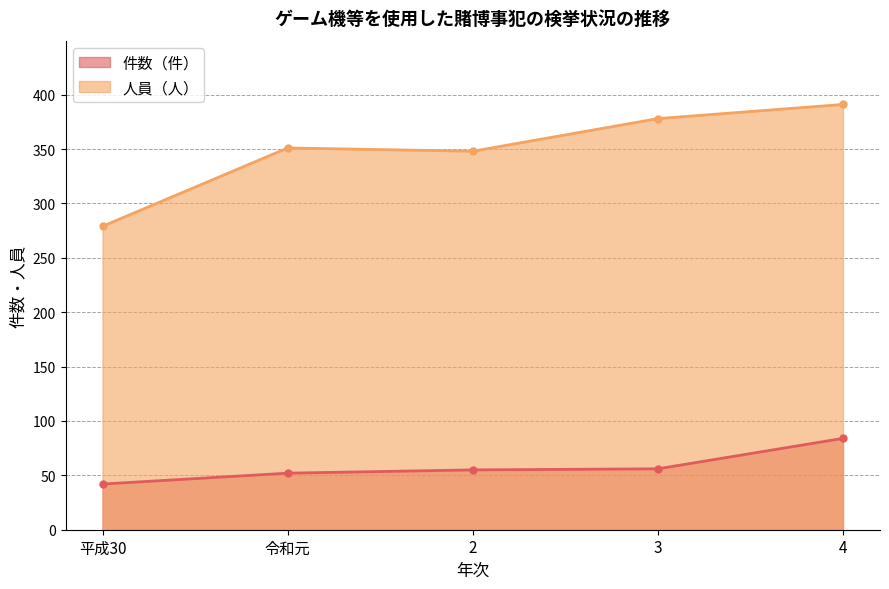

List the series in order of their peak value, lowest first.

件数（件）, 人員（人）